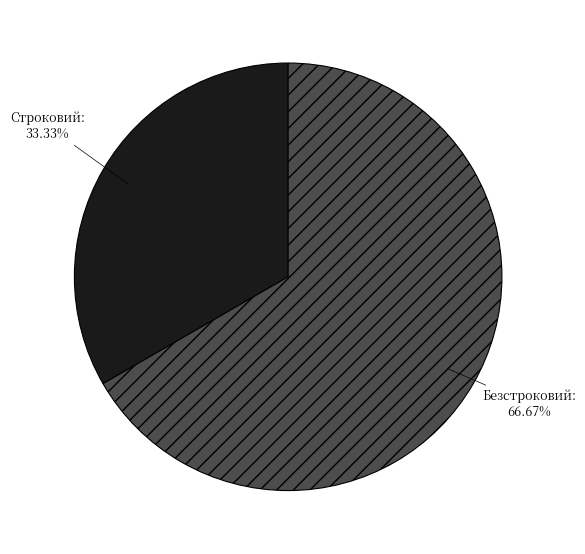

What is the ratio of the value at Строковий to the value at Безстроковий?

0.5